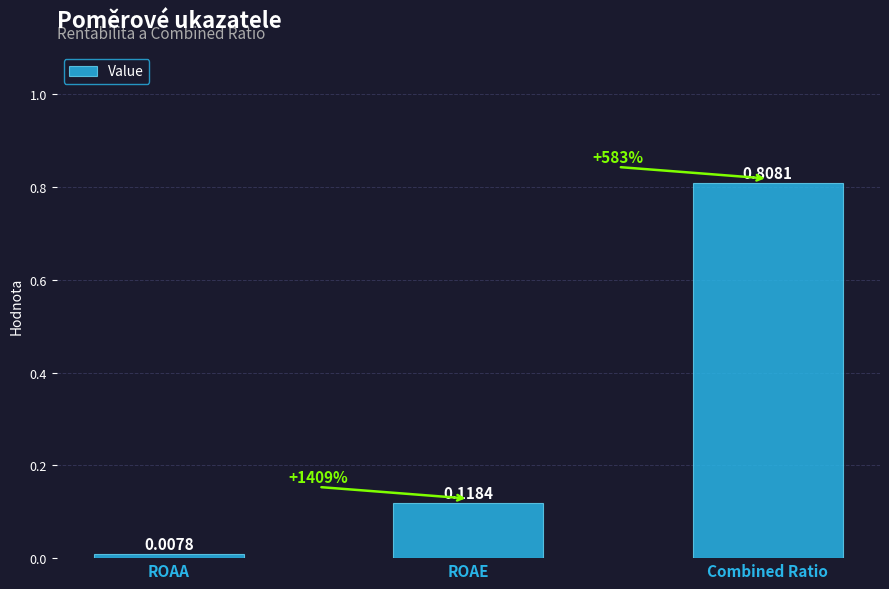

What position from the left is ROAA?

1